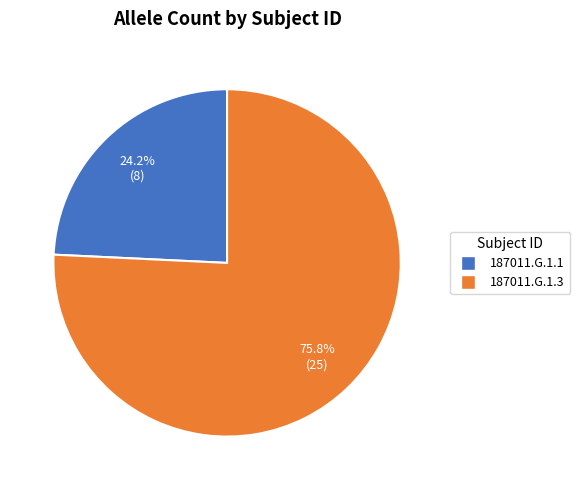

Does 187011.G.1.3 account for over 50% of the chart?

Yes